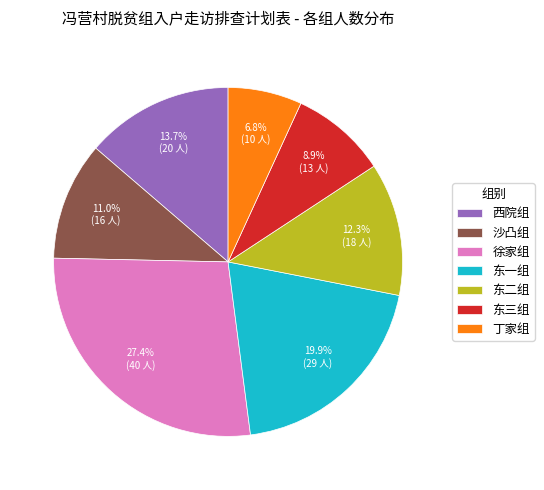

To the nearest percent, what is the difference between the largest and smallest slice percentages?

21%